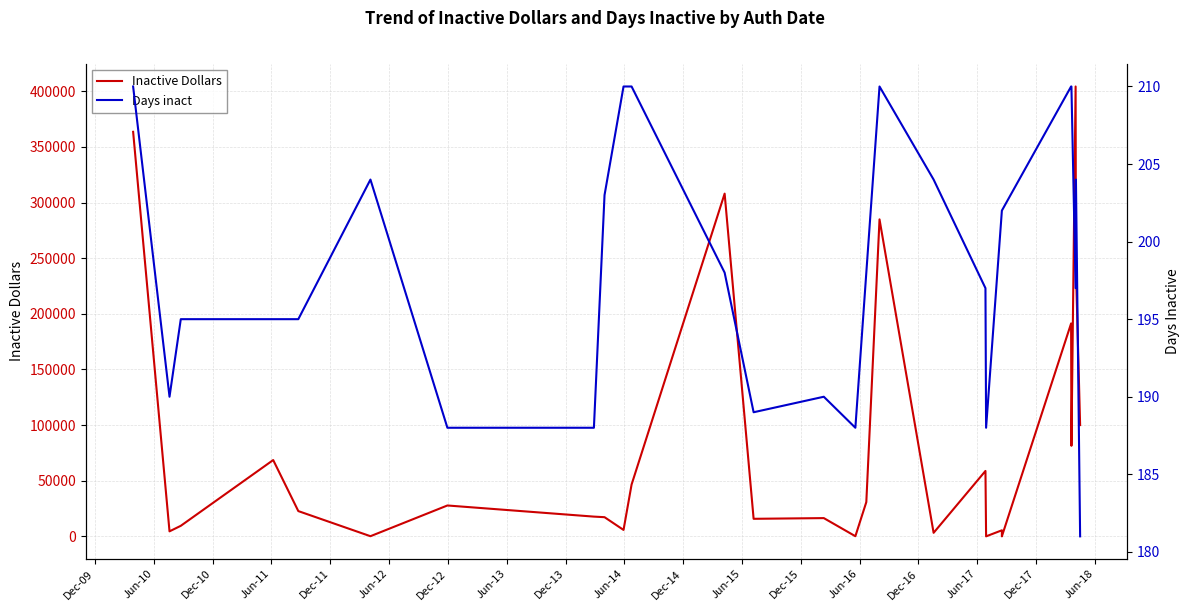

Where is the first local maximum for Days inact?

Jun-12